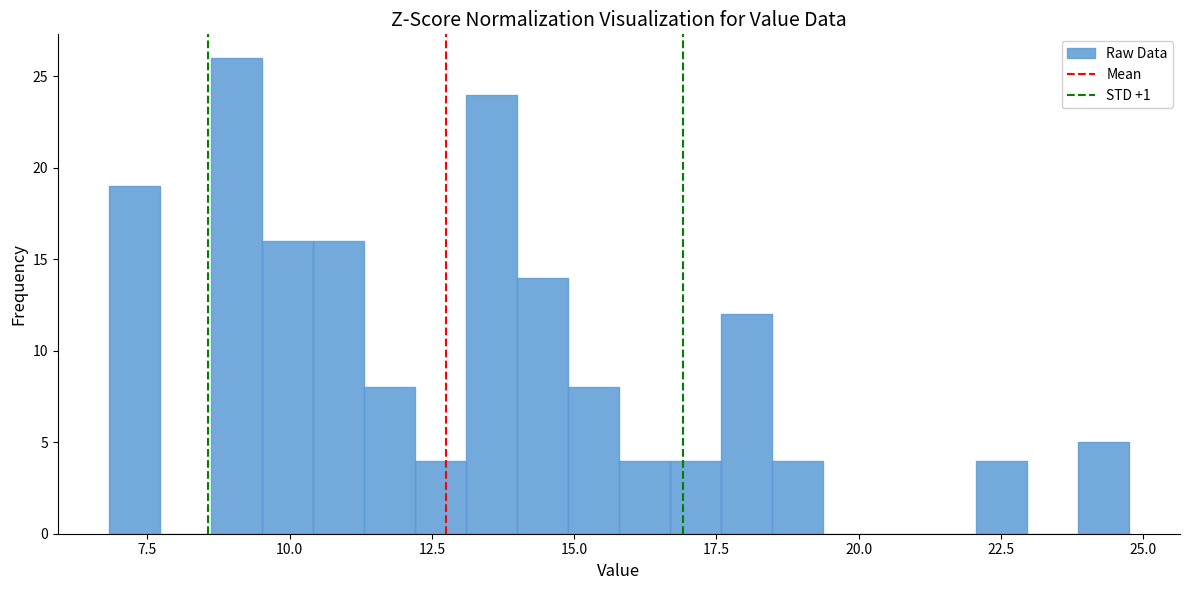

Read against the x-axis, roughly where is the centre of the tallest bar?

9.0